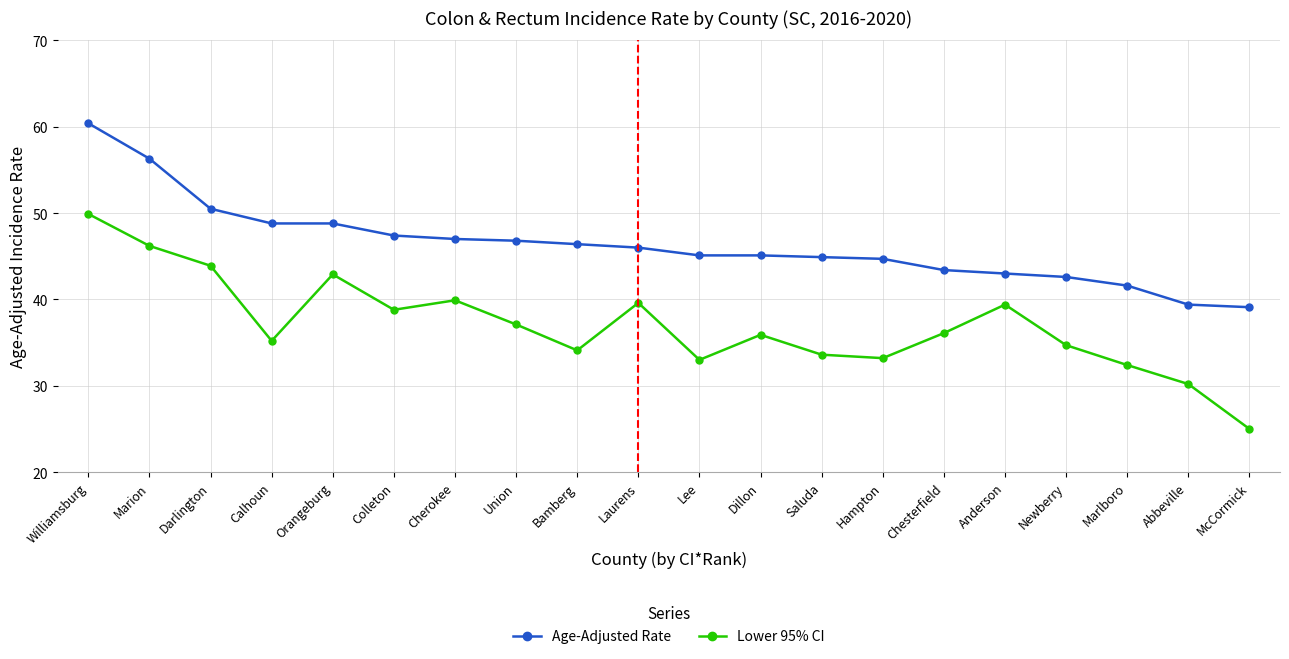

At which label does Age-Adjusted Rate first exceed 46?

Williamsburg